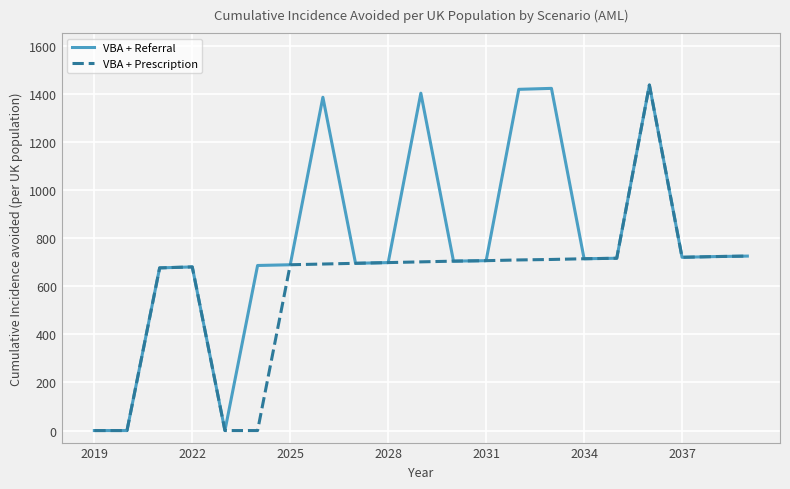

What is the maximum value shown in the chart?

1436